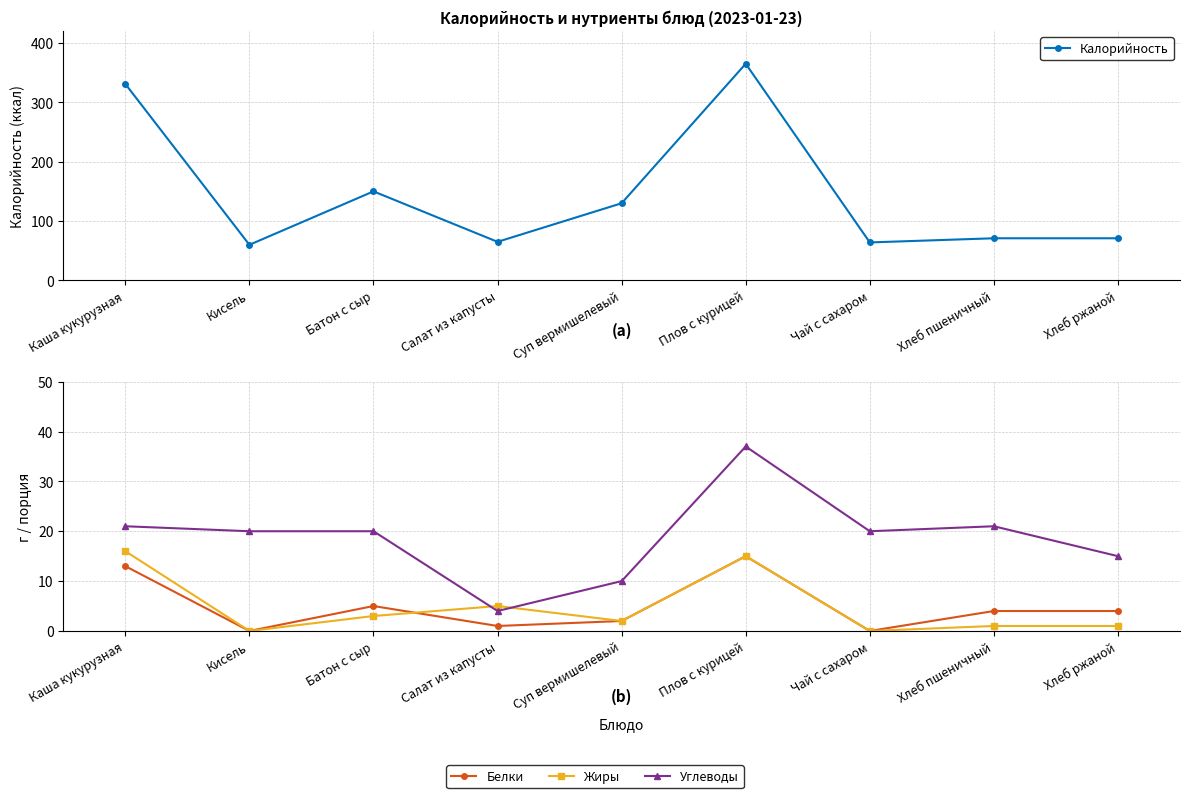

At which label does Белки first exceed 4?

Каша кукурузная